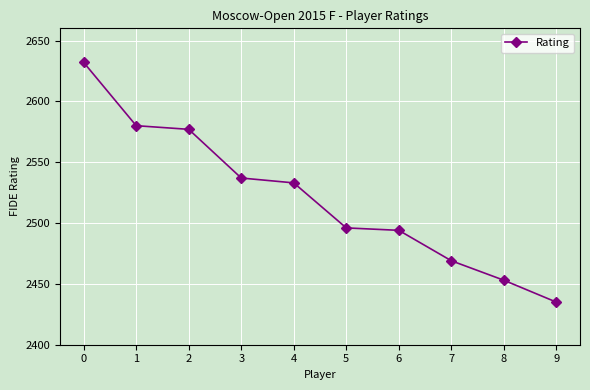

What is the maximum value shown in the chart?

2632